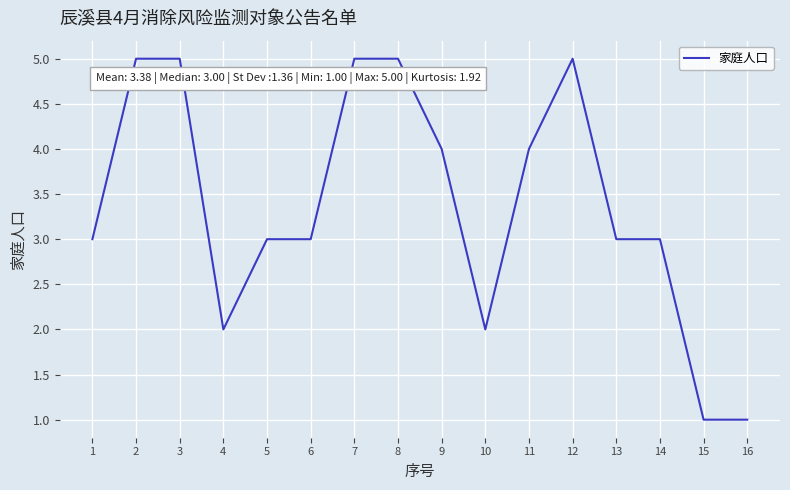

The chart shows a value of 2 at 14. True or false?

False